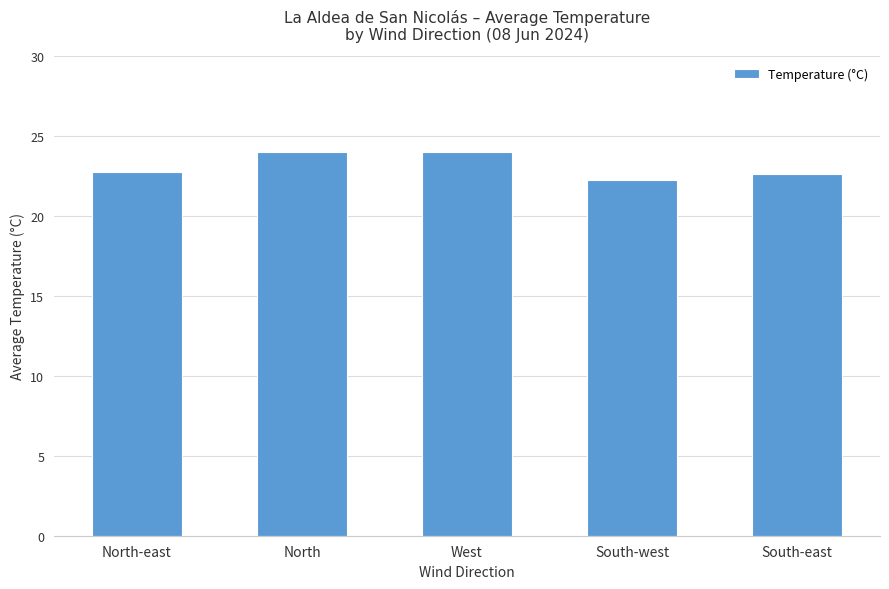

Is it true that the value at North is 24.0?

True